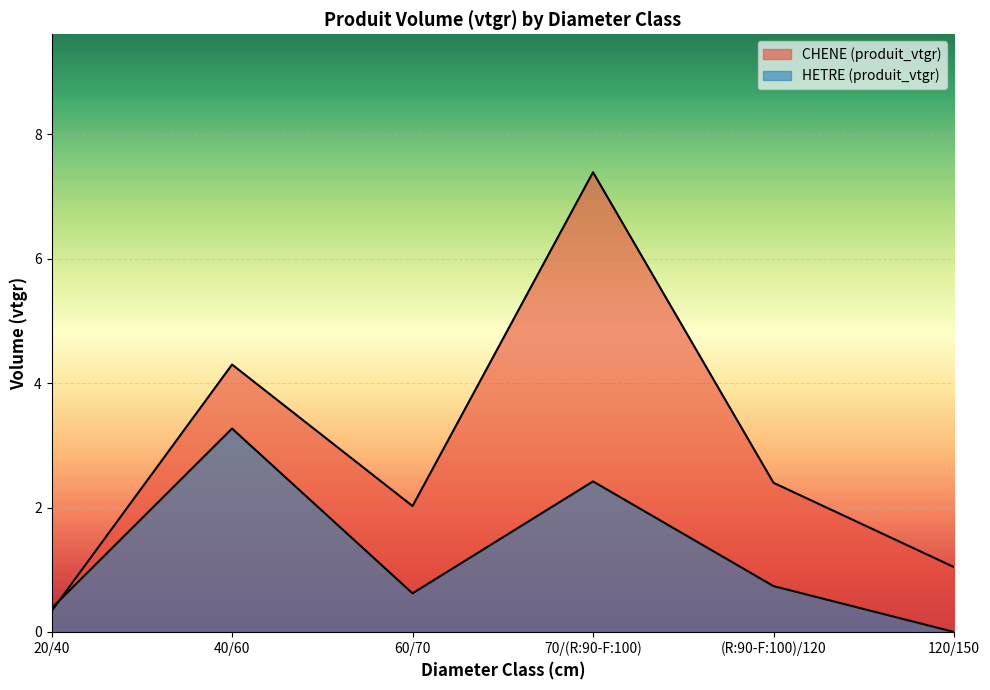

What is the average value of the CHENE (produit_vtgr) series?

2.9